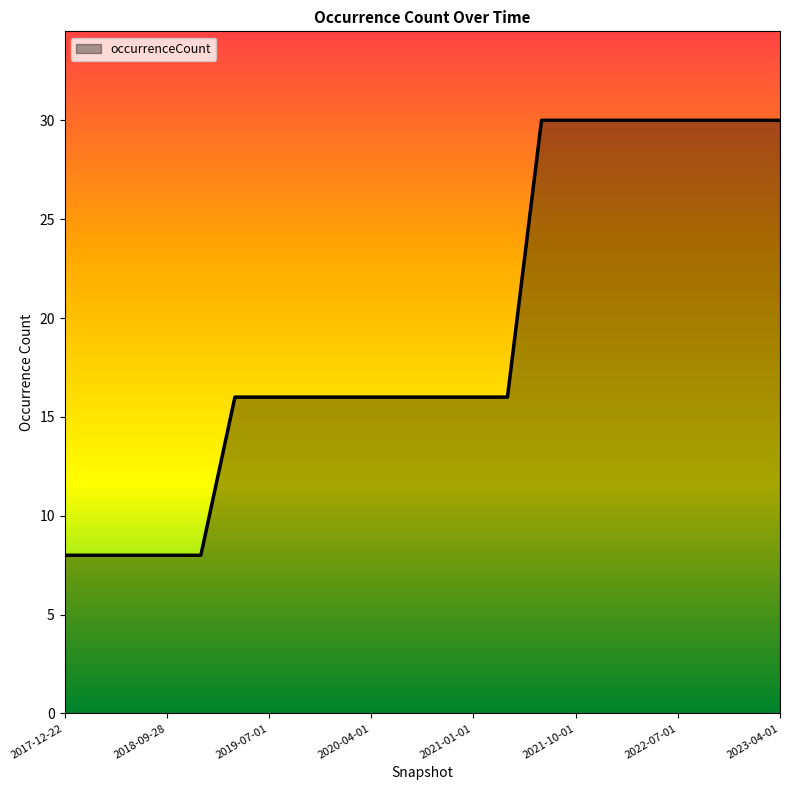

Reading left to right, extract all data points from this chart.

8	8	8	8	8	16	16	16	16	16	16	16	16	16	30	30	30	30	30	30	30	30